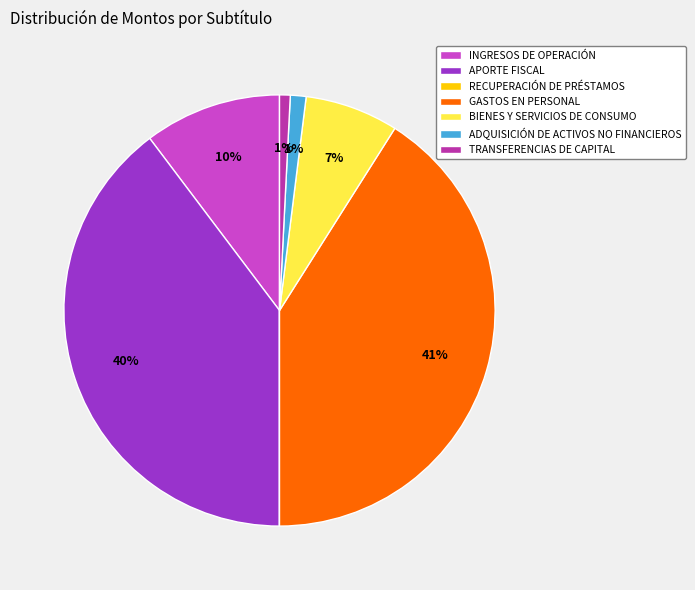

To the nearest percent, what portion does APORTE FISCAL represent?

40%